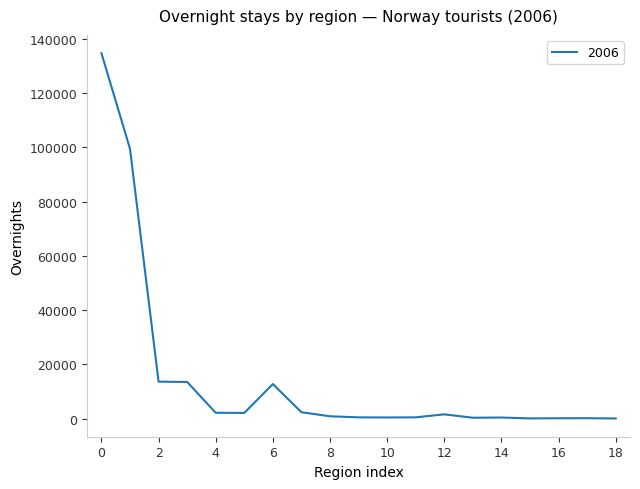

What is the maximum value shown in the chart?

134741